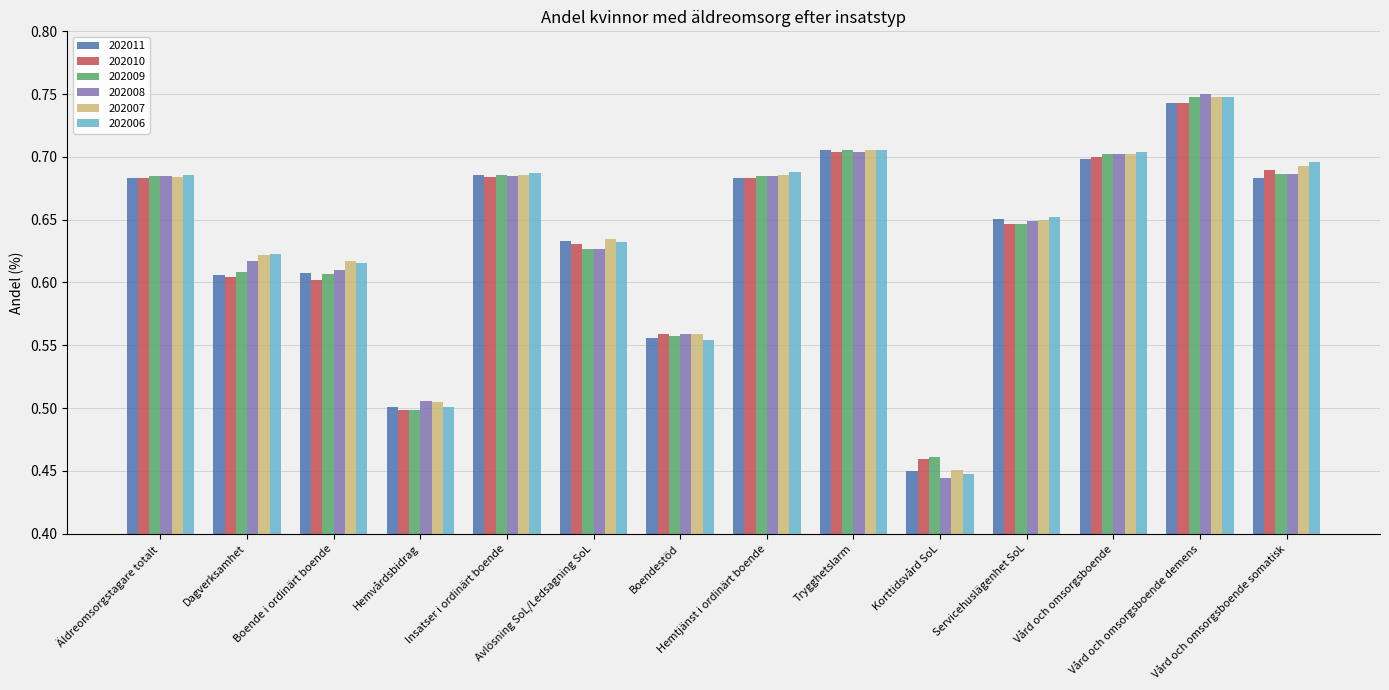

Count the 202008 values in the range 0 to 1.

14